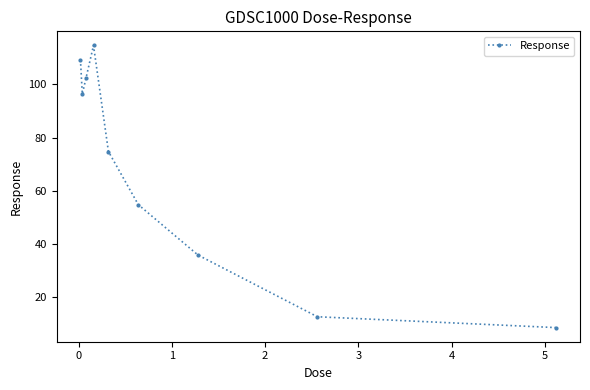

What is the value of the 6th point from the left?

54.8